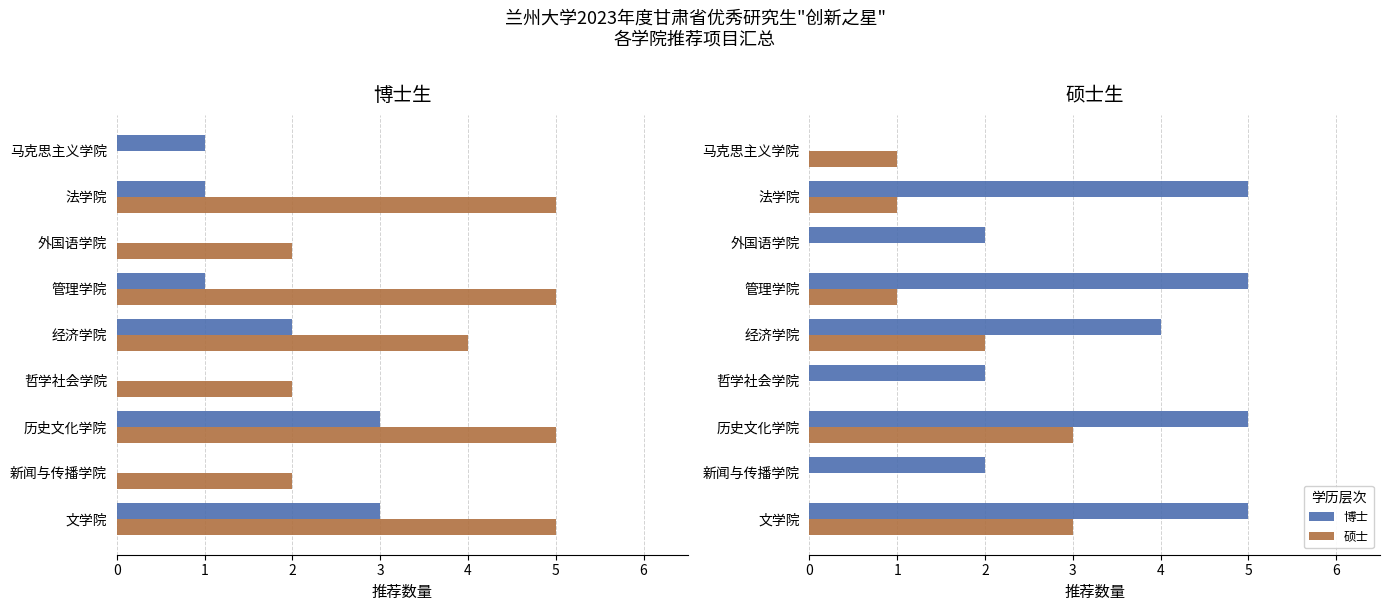

Rank the series at 哲学社会学院 from highest to lowest value.

博士, 硕士